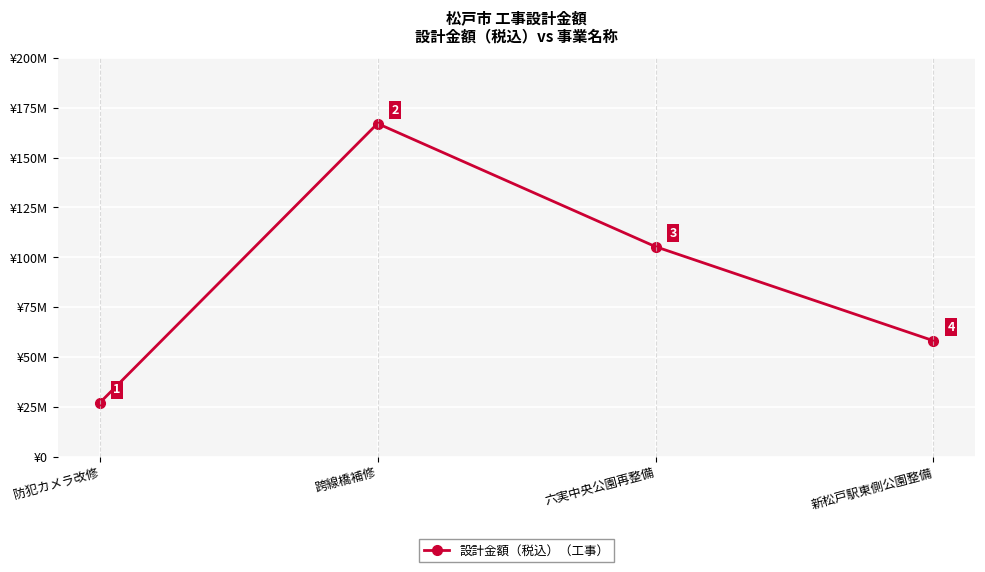

What value does the data have at 跨線橋補修, to the nearest 50?

167123000